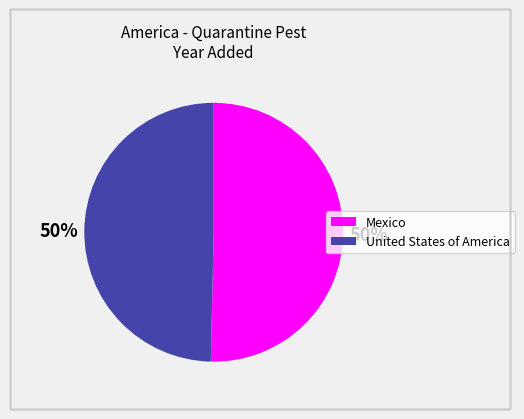

To the nearest percent, what portion does Mexico represent?

50%